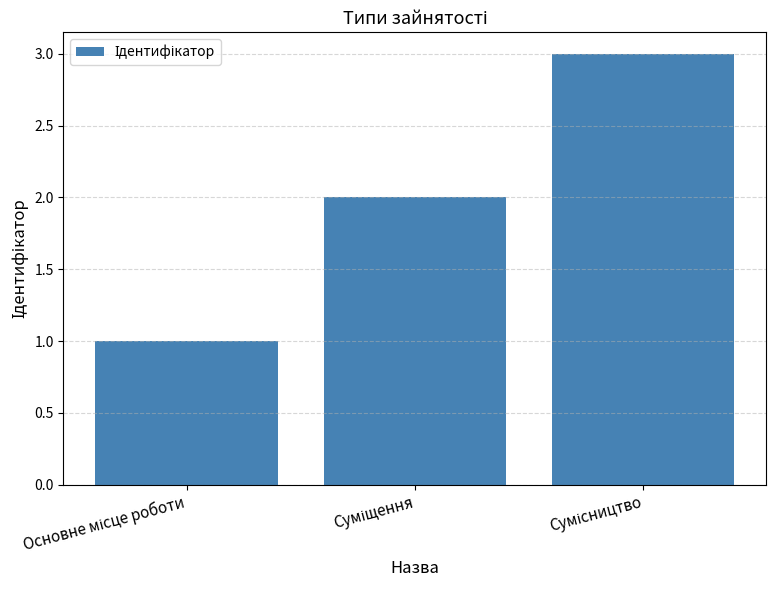

What is the sum of all values?

6